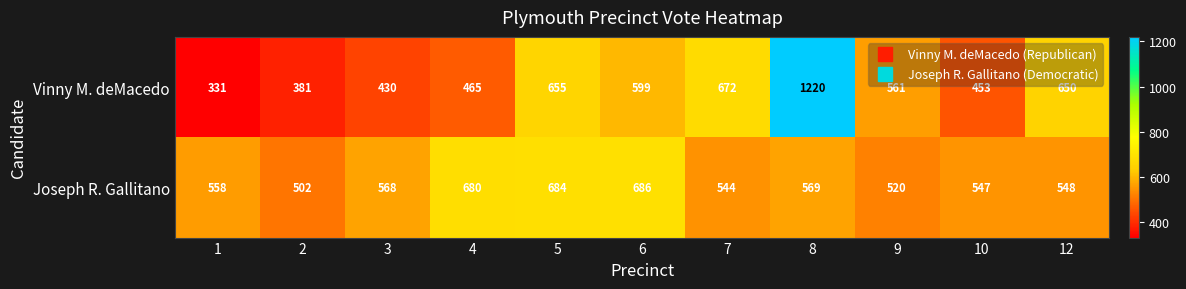

Reading left to right, extract all data points from this chart.

Vinny M. deMacedo: 331	381	430	465	655	599	672	1220	561	453	650
Joseph R. Gallitano: 558	502	568	680	684	686	544	569	520	547	548